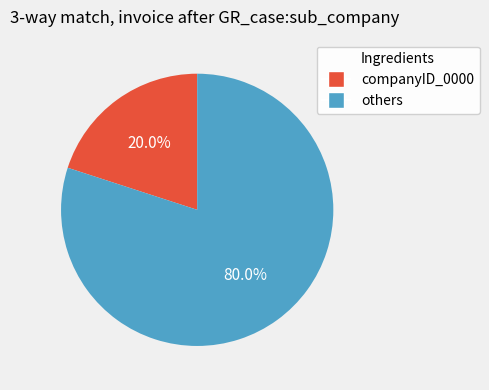

Is there a majority slice in this chart?

Yes